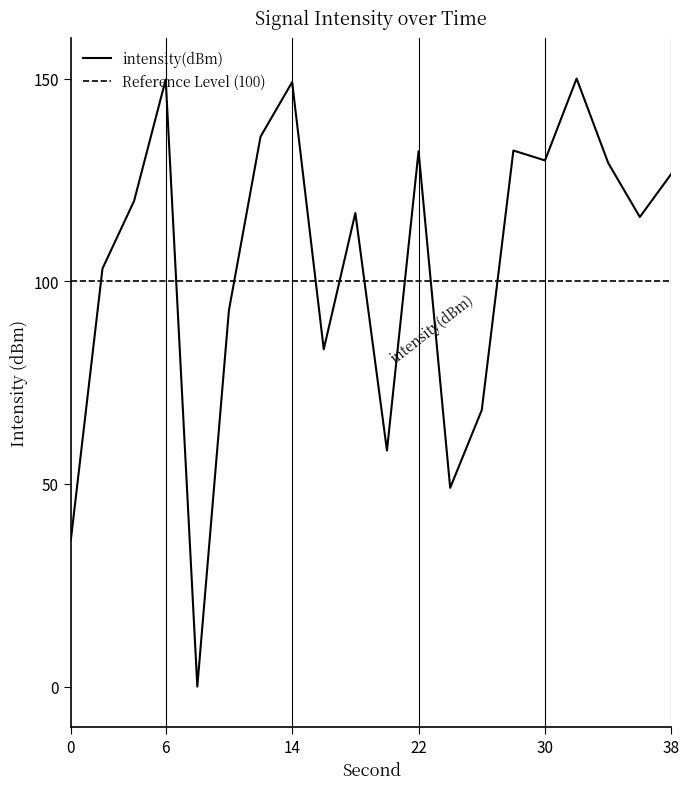

Reading right to left, list all the values displayed in this chart.

38=126.5	36=115.8	34=129.2	32=150.0	30=129.8	28=132.2	26=68.2	24=49.0	22=132.1	20=58.2	18=116.8	16=83.2	14=149.1	12=135.7	10=92.8	8=0.0	6=149.7	4=119.8	2=103.1	0=36.2